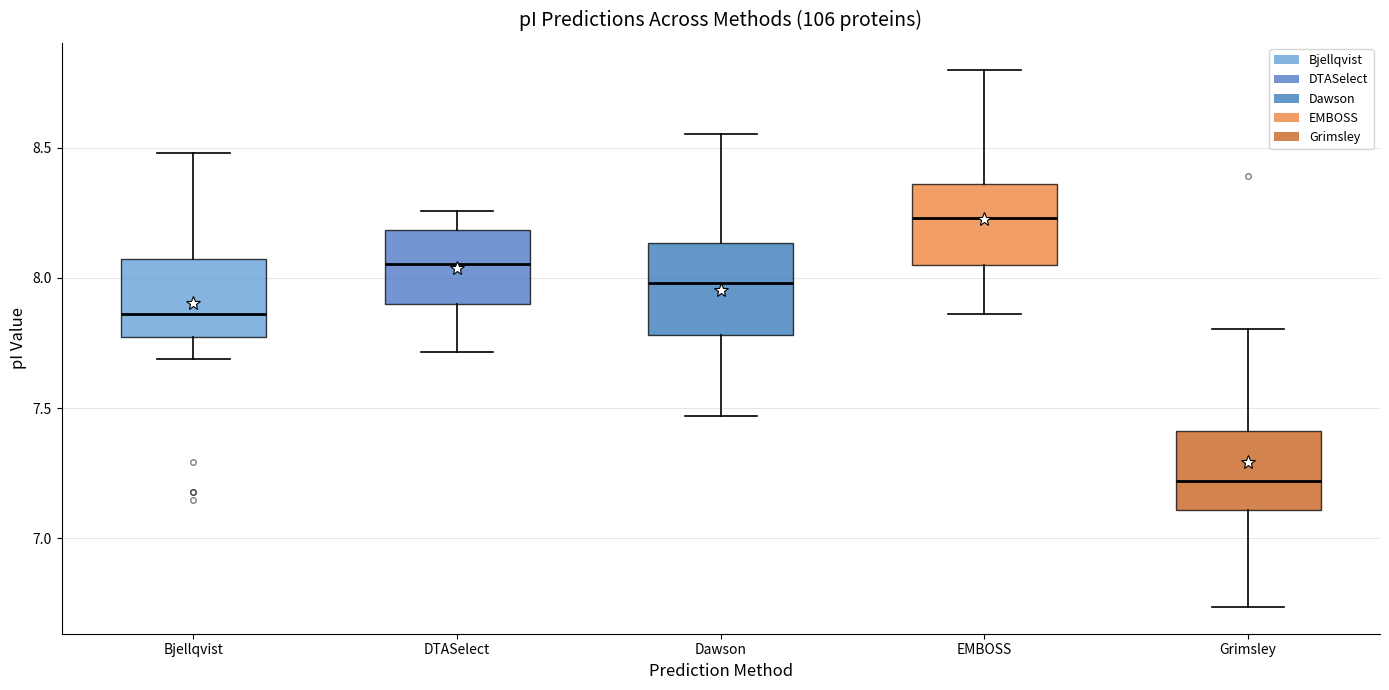

Reading left to right, read every box against the y-axis: the position of its median line, the range the box covers, and the ends of its whiskers. The values are not printed on the chart, so give them approximately, as read against the axis.

Bjellqvist: median 7.85, box 7.75 to 8.05, whiskers 7.70 to 8.50
DTASelect: median 8.05, box 7.90 to 8.20, whiskers 7.70 to 8.25
Dawson: median 8.00, box 7.80 to 8.15, whiskers 7.45 to 8.55
EMBOSS: median 8.25, box 8.05 to 8.35, whiskers 7.85 to 8.80
Grimsley: median 7.20, box 7.10 to 7.40, whiskers 6.75 to 7.80